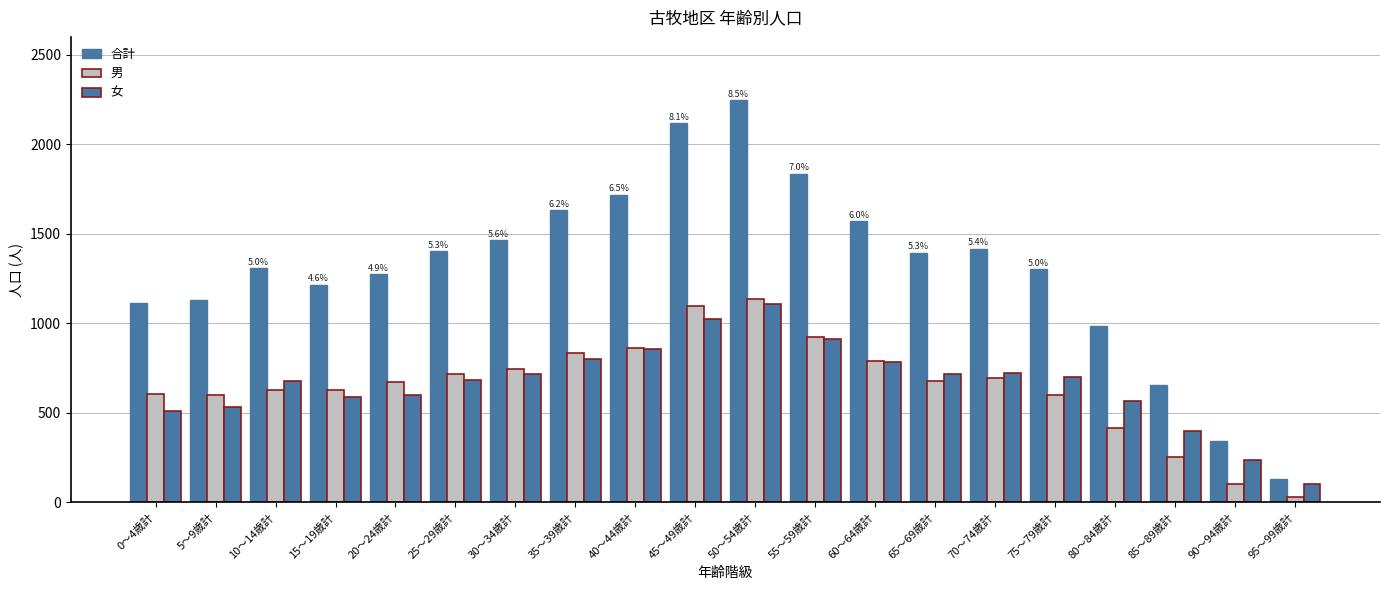

How many distinct data groups are displayed?

3